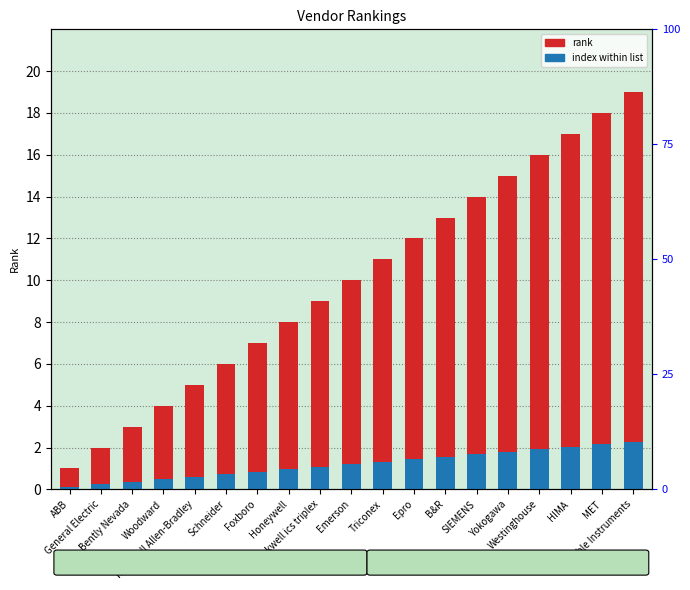

How many bars are there in each group?

2